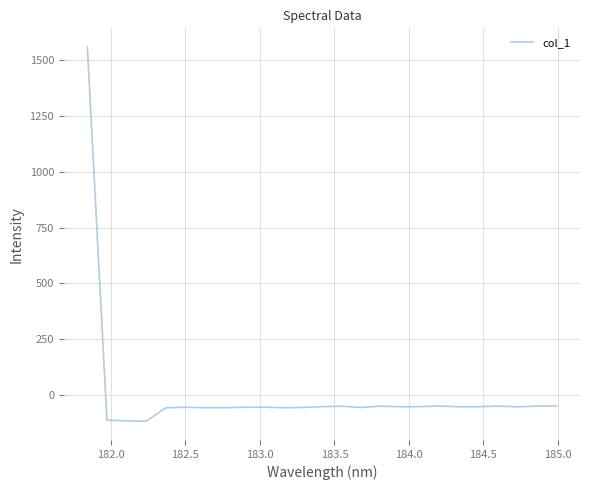

What is the difference between the maximum and minimum values?

1674.1